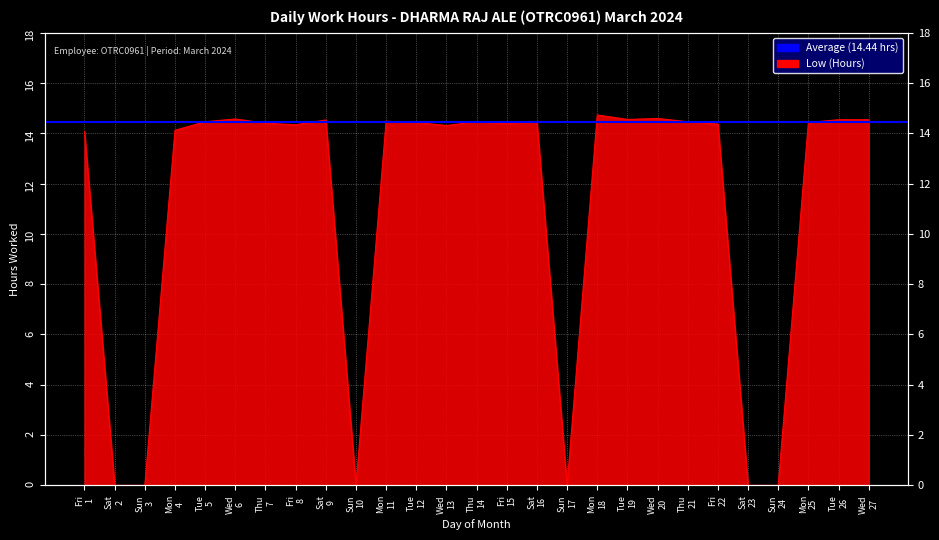

Is it true that the value at Sun 17 is 9.0?

False